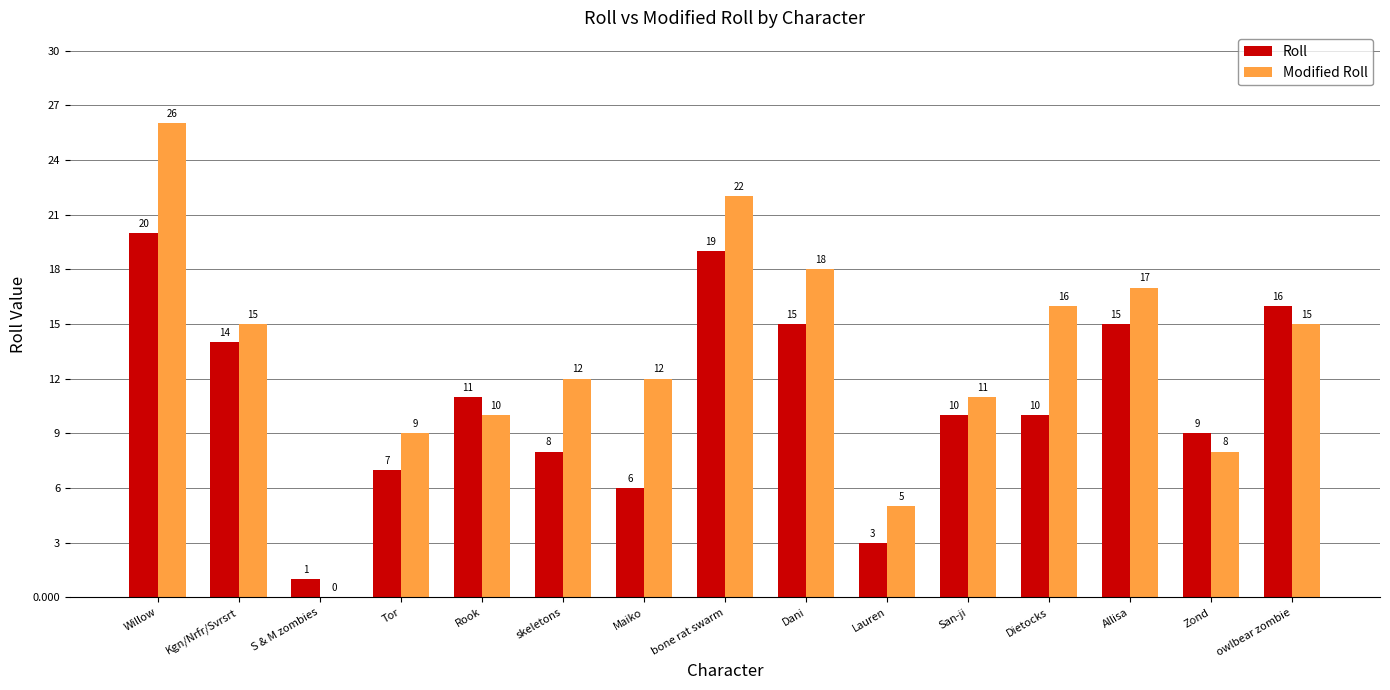

Is it true that Roll equals 7 at owlbear zombie?

False